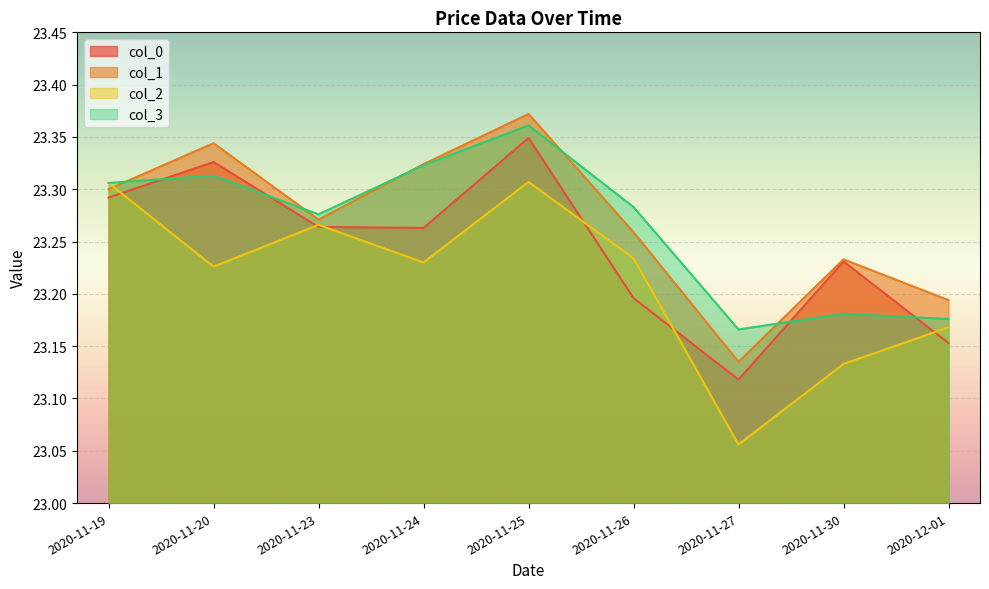

What is the sum of all col_2 values?

208.9